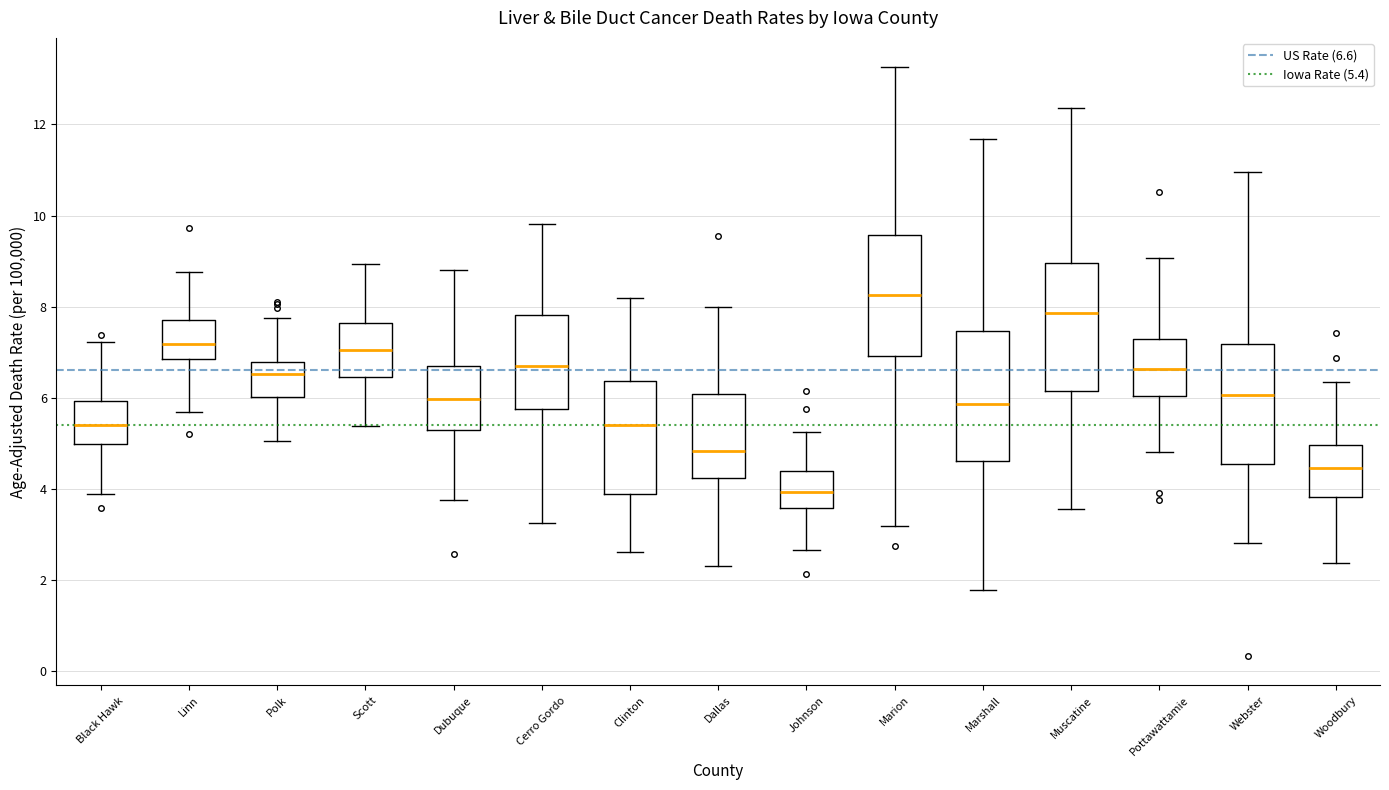

Where does the lower whisker of the box for Marion end on the y-axis? The values are not printed on the chart, so give them approximately, as read against the axis.

3.2